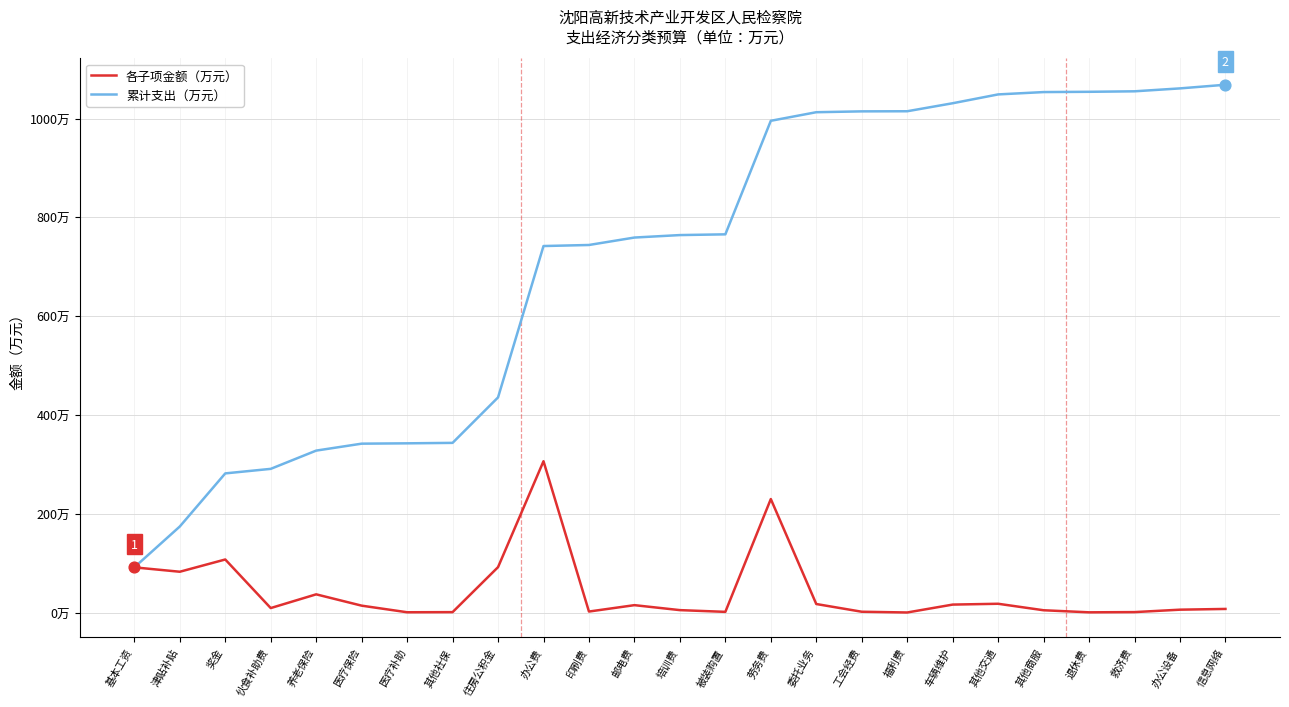

Which series has the largest total across all categories?

累计支出（万元）